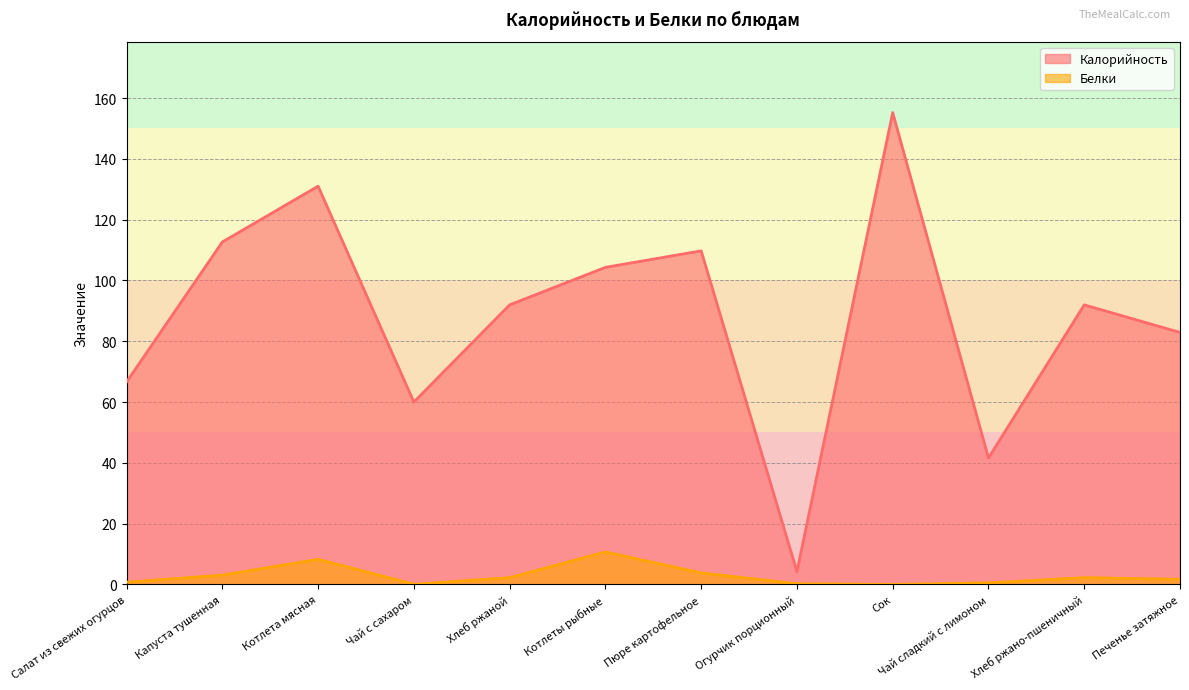

Which series has the largest range (max minus min)?

Калорийность